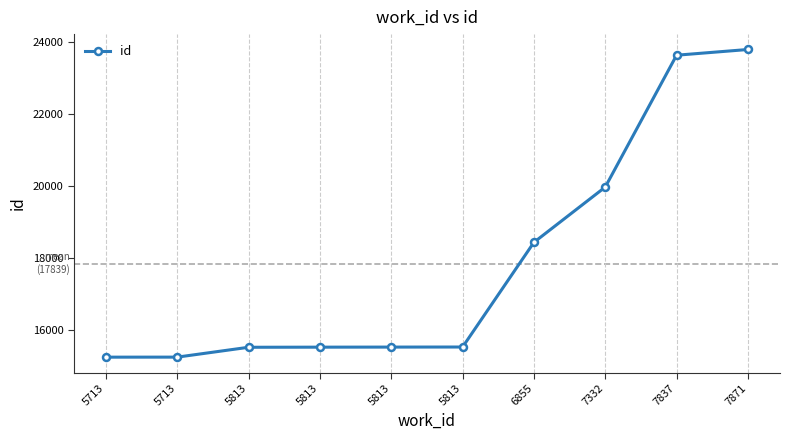

Does the chart have visible grid lines?

No